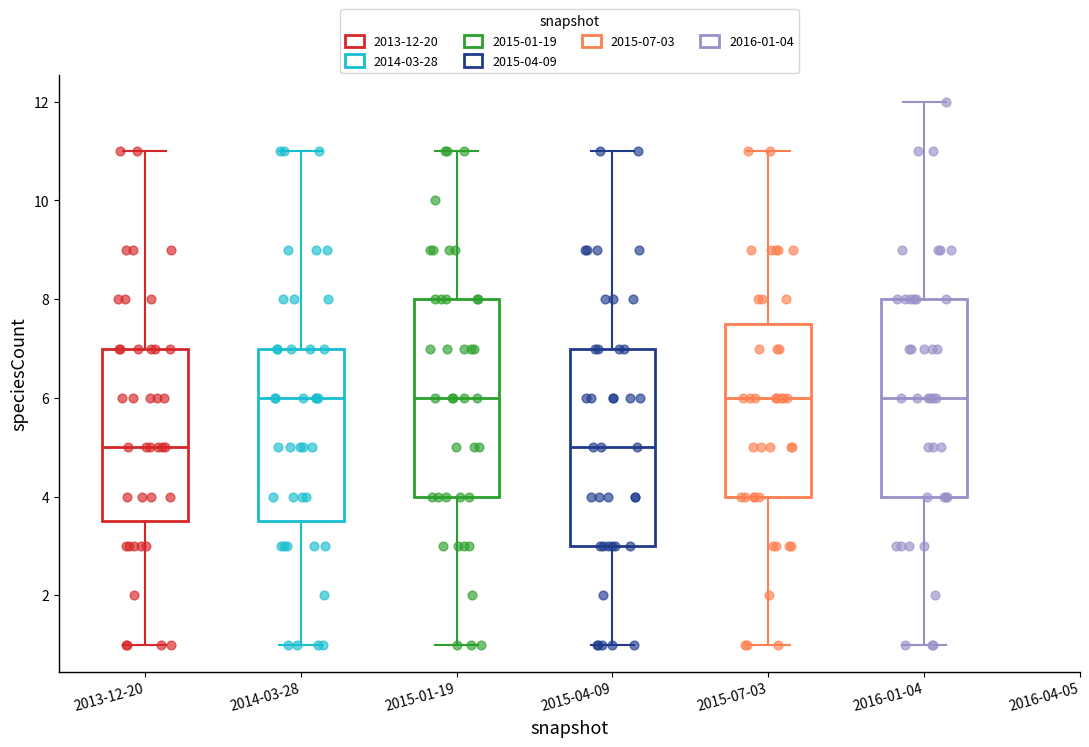

Reading left to right, transcribe this box plot: for each box, give where its median line is, the range the box spans, and where its two whiskers end, as read against the y-axis. The values are not printed on the chart, so give them approximately, as read against the axis.

2013-12-20: median 5.0, box 3.6 to 7.0, whiskers 1.0 to 11.0
2014-03-28: median 6.0, box 3.6 to 7.0, whiskers 1.0 to 11.0
2015-01-19: median 6.0, box 4.0 to 8.0, whiskers 1.0 to 11.0
2015-04-09: median 5.0, box 3.0 to 7.0, whiskers 1.0 to 11.0
2015-07-03: median 6.0, box 4.0 to 7.6, whiskers 1.0 to 11.0
2016-01-04: median 6.0, box 4.0 to 8.0, whiskers 1.0 to 12.0